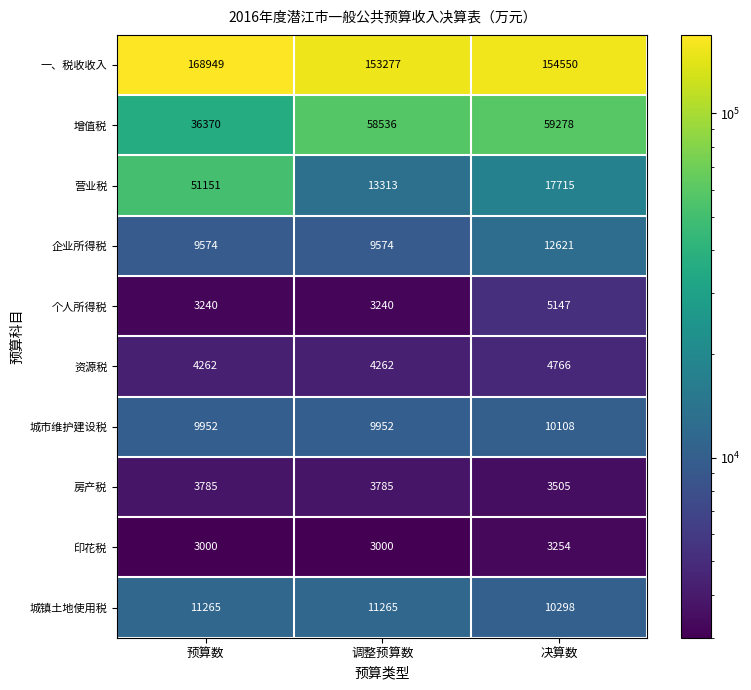

What is the greatest value displayed?

168949